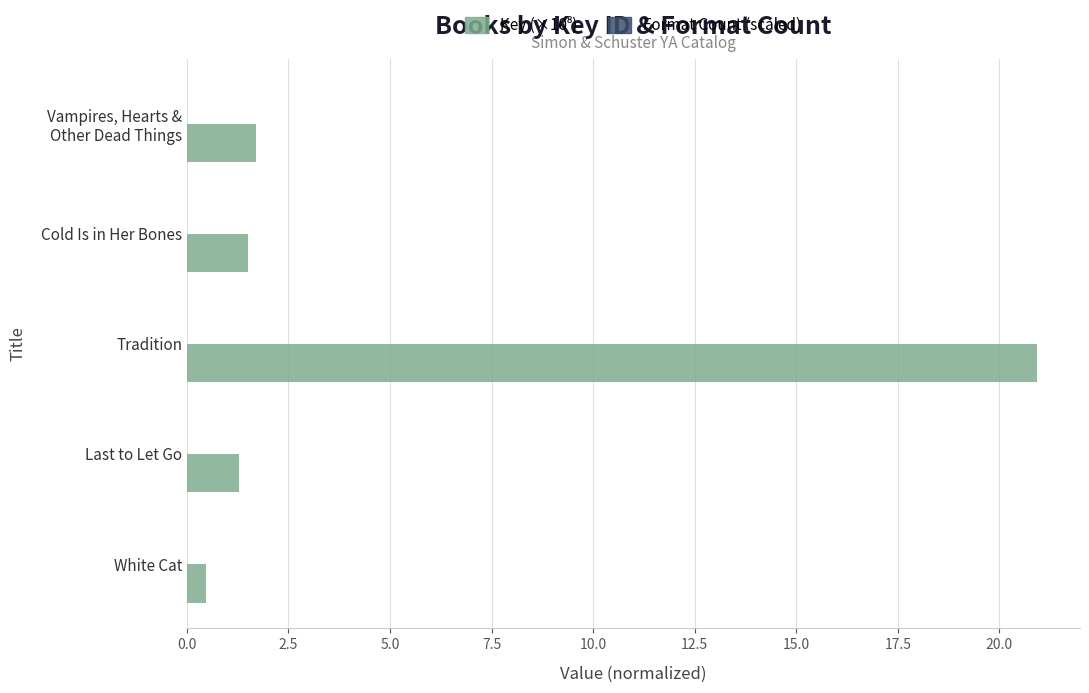

At which category is the sum across all series the highest?

Tradition